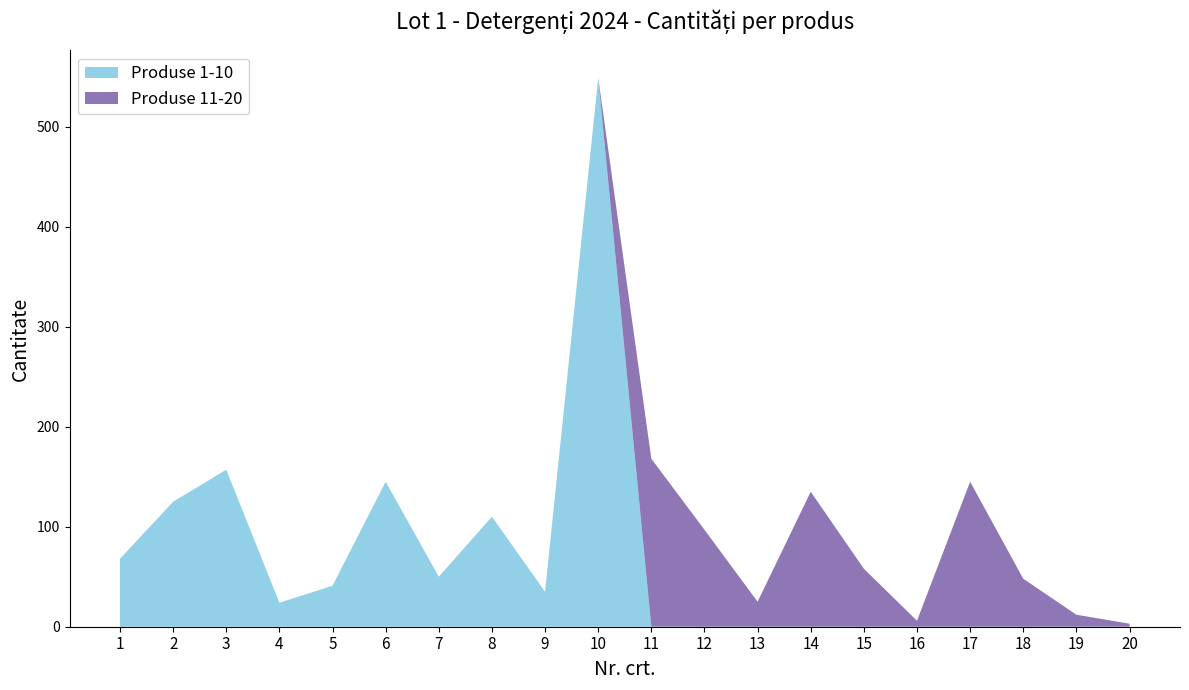

At which category is the sum across all series the highest?

10